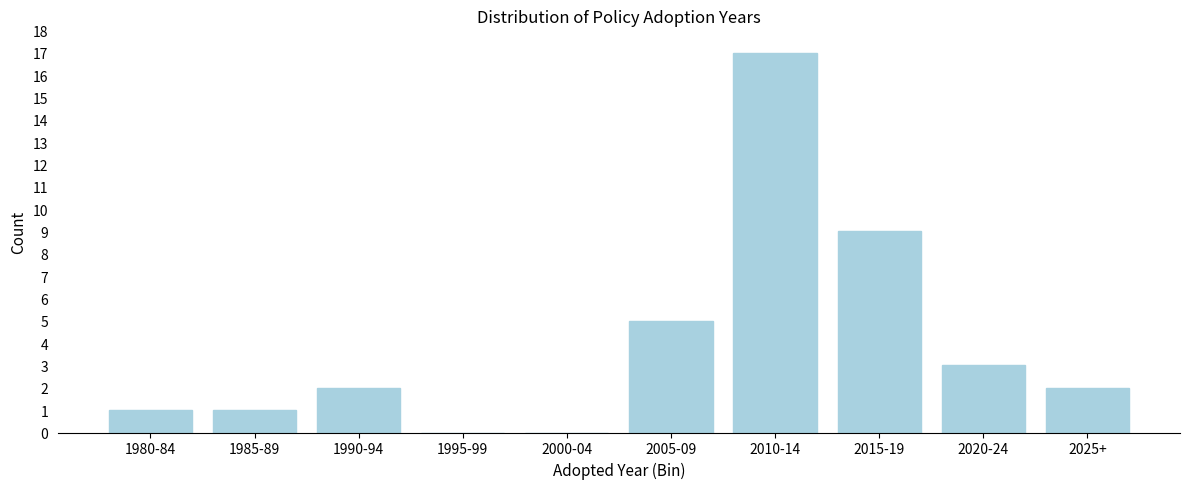

Reading right to left, transcribe all the data shown in this chart.

2025+=2	2020-24=3	2015-19=9	2010-14=17	2005-09=5	2000-04=0	1995-99=0	1990-94=2	1985-89=1	1980-84=1